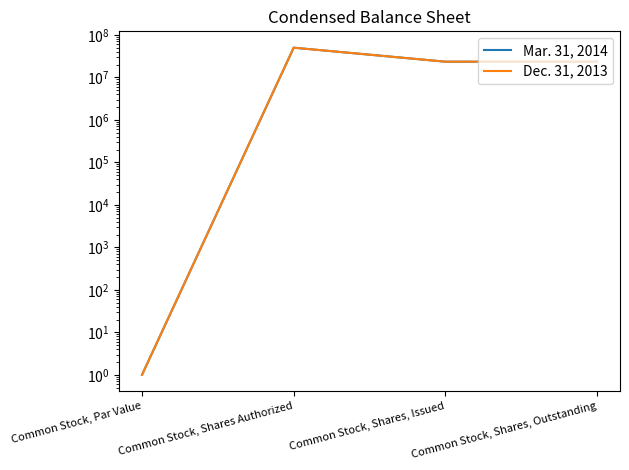

At which category is the sum across all series the highest?

Common Stock, Shares Authorized